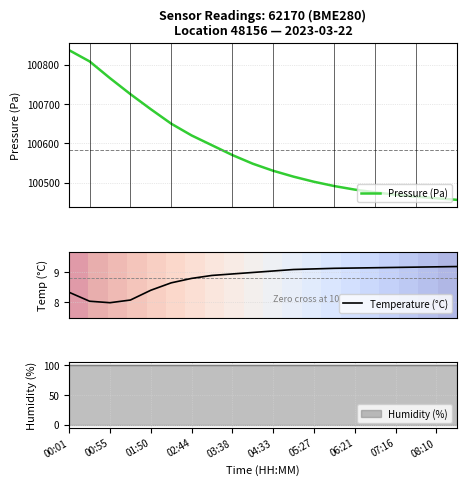

What is the lowest value of the Pressure (Pa) series?

100456.0